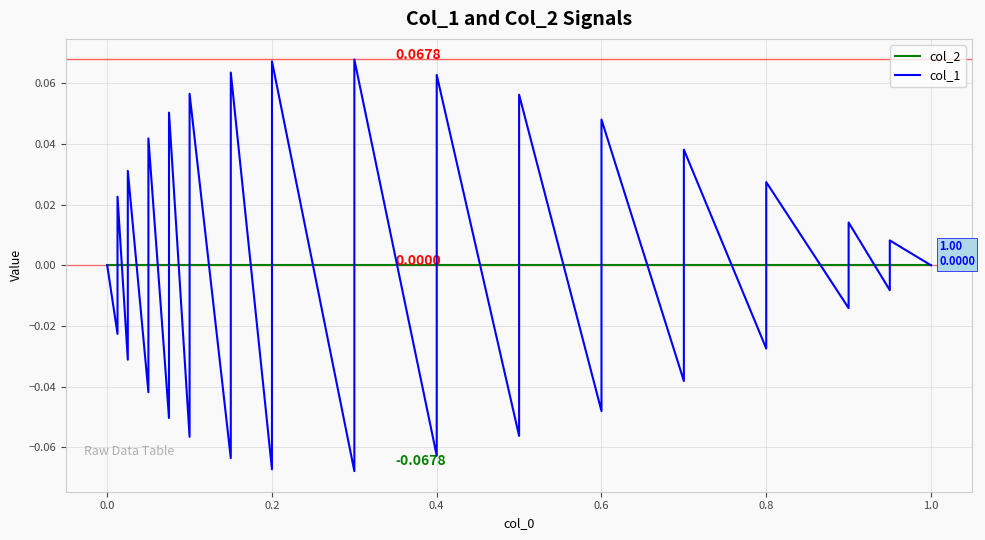

True or false: col_1 and col_2 cross at least once.

True